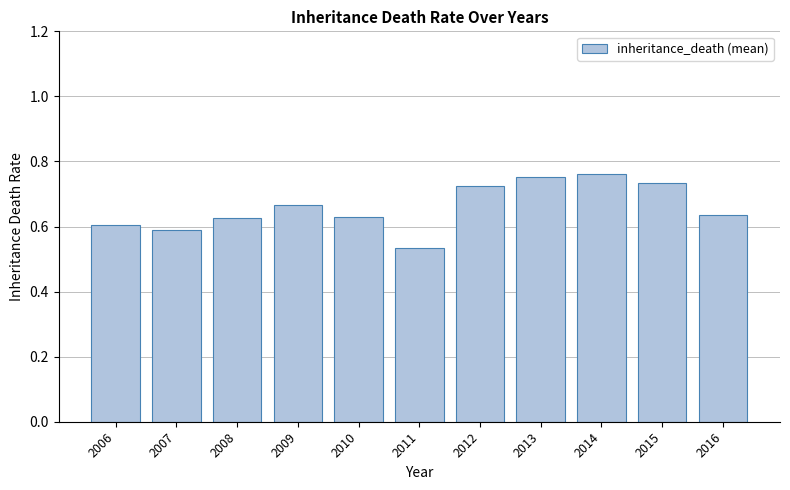

True or false: the data shows 1.3 at 2014.

False